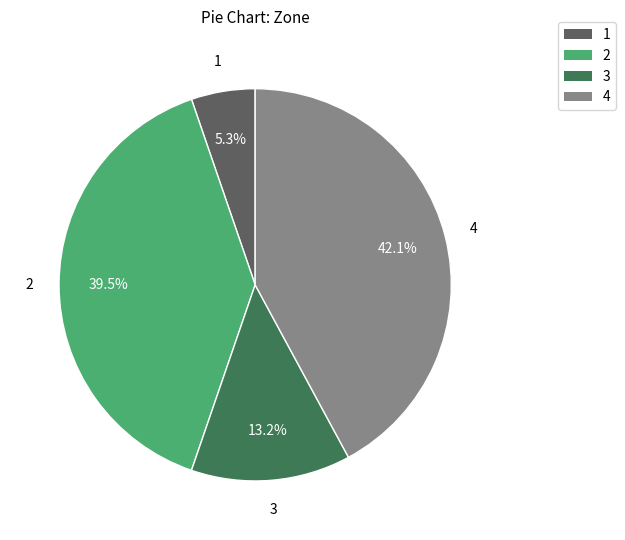

To the nearest percent, what is the combined percentage of 1 and 4?

47%